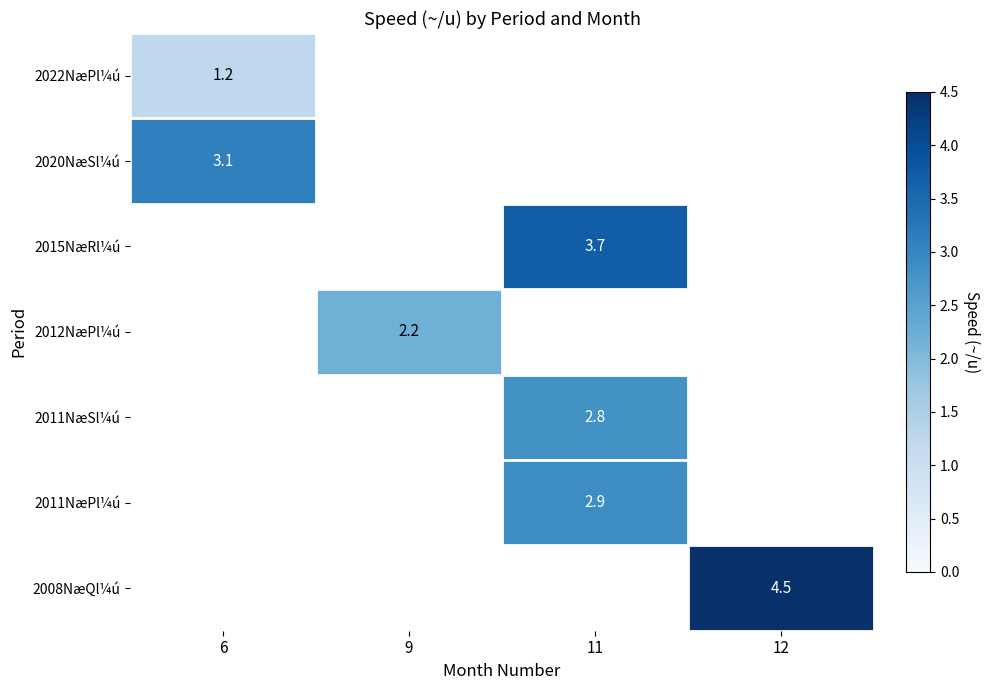

At how many categories does at least one series exceed 3?

3